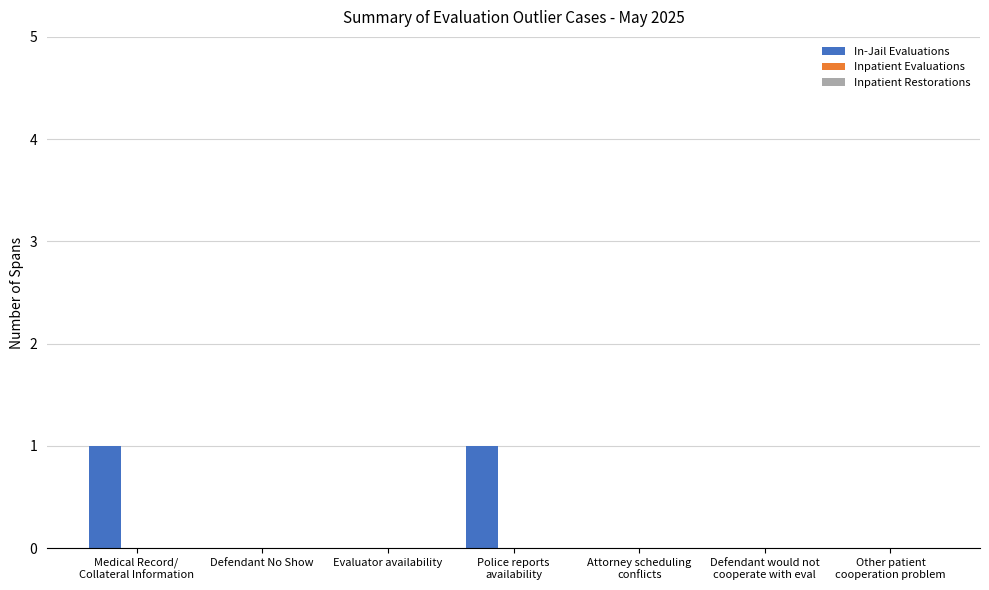

Are the bars horizontal?

No